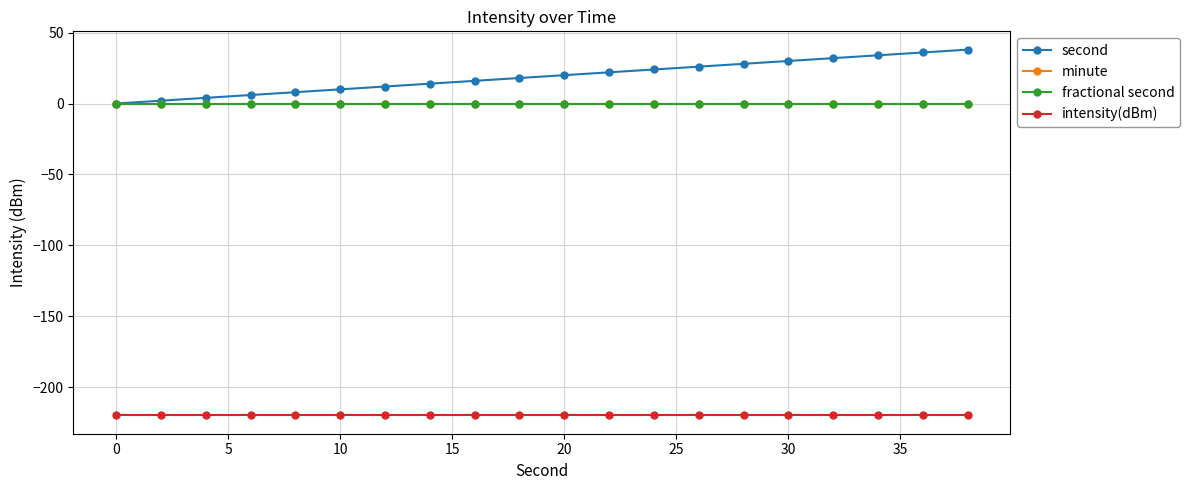

Does the chart display data point markers on the line(s)?

Yes